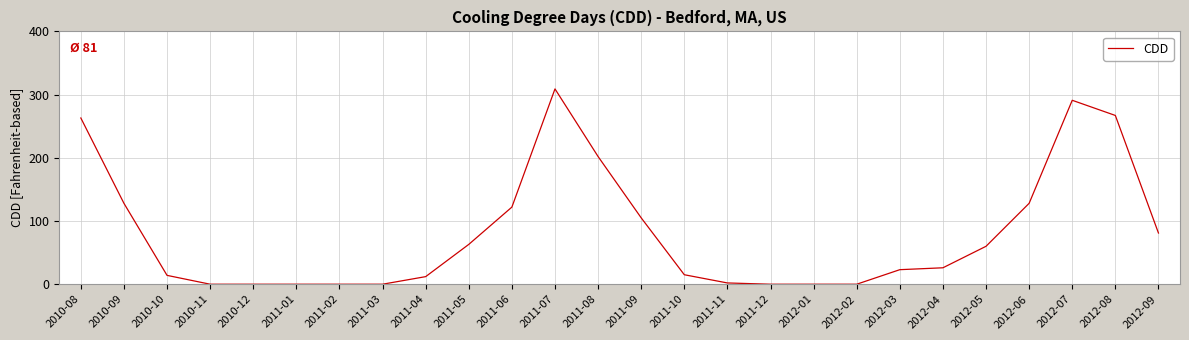

At which category does the chart reach its peak across all series?

2011-07